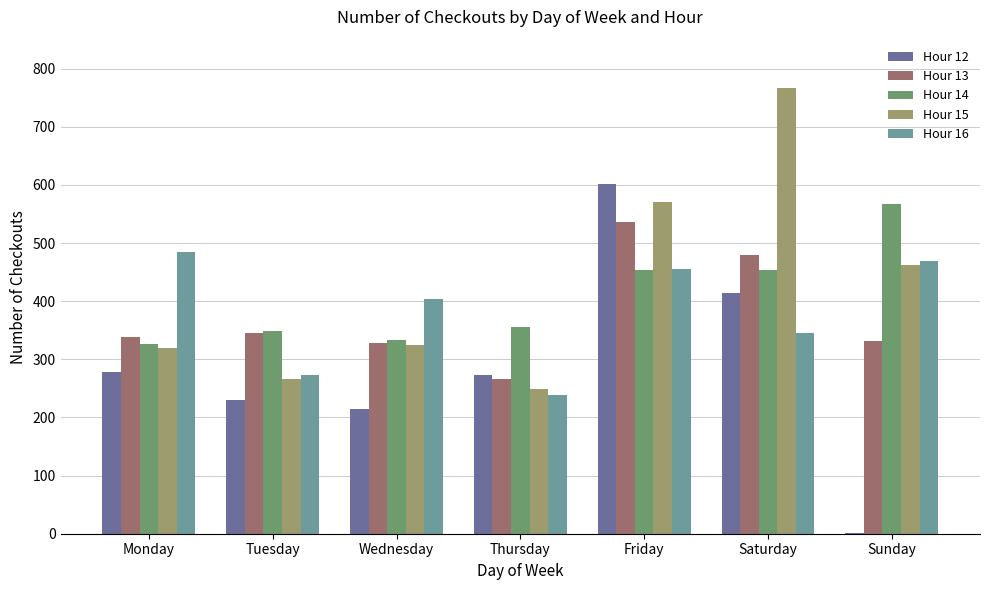

Does the chart contain stacked bars?

No